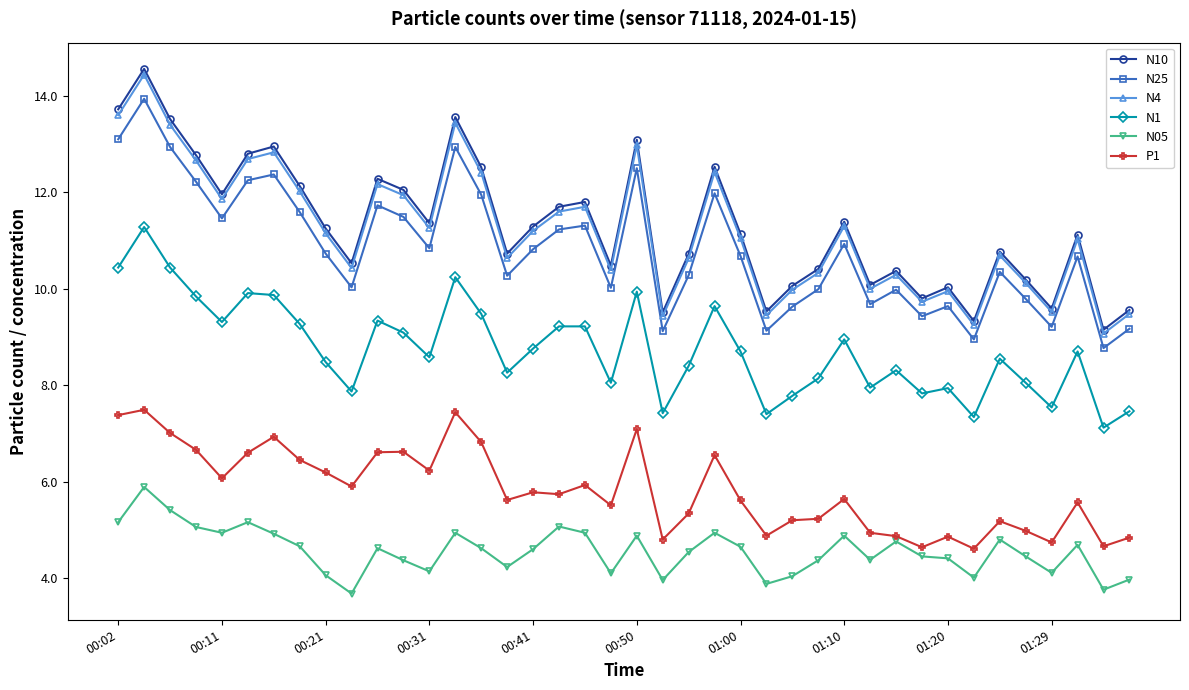

Which series has the largest range (max minus min)?

N10